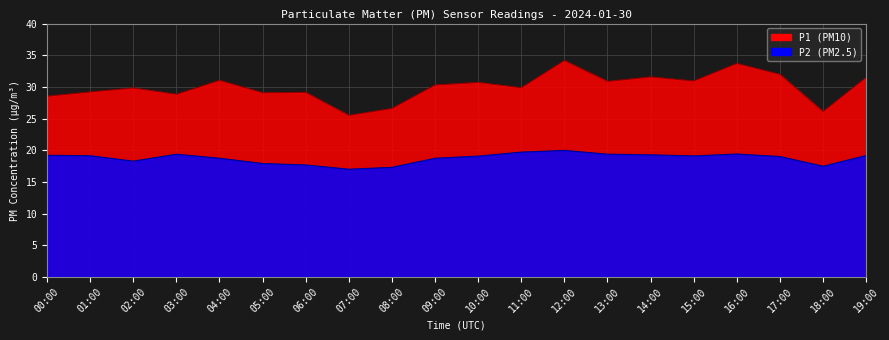

What are all the series names shown in the legend?

P1, P2